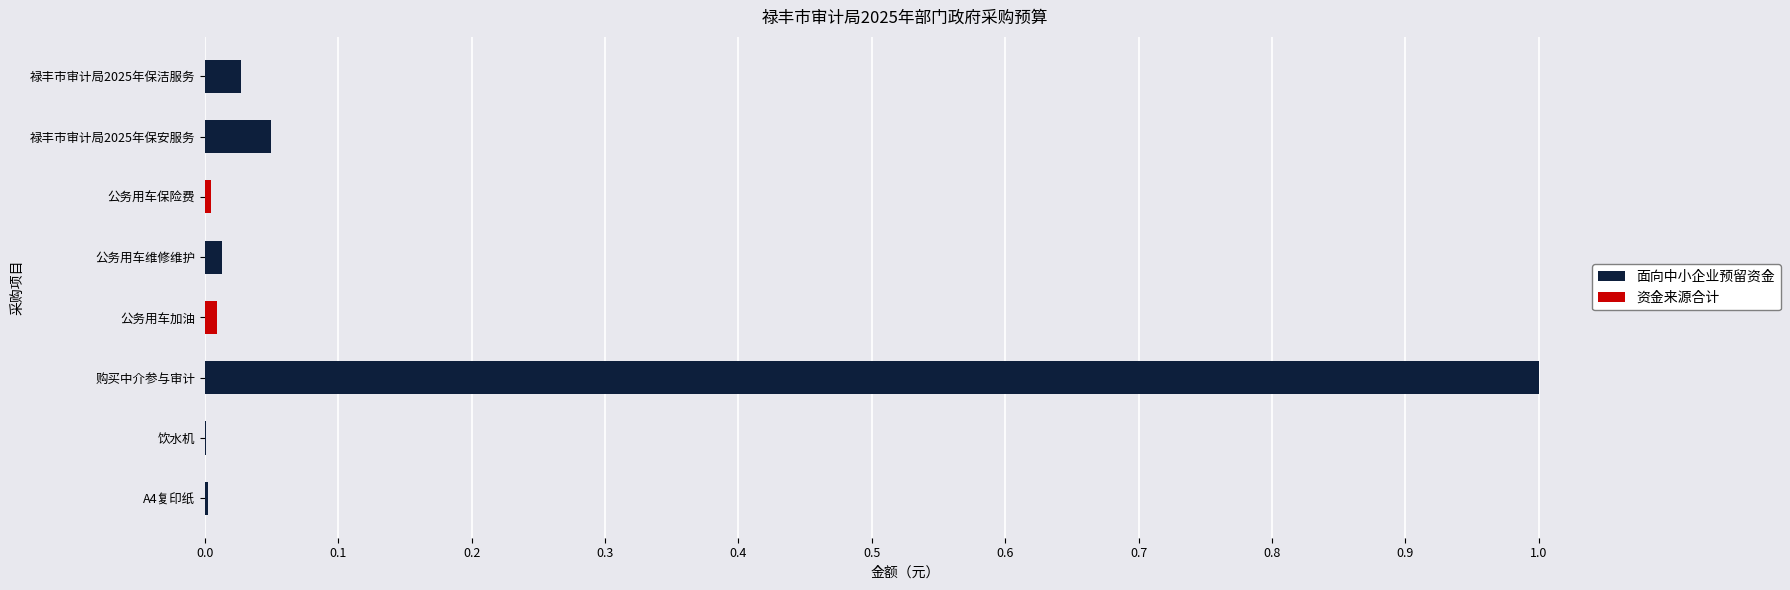

At which category is the sum across all series the highest?

购买中介参与审计